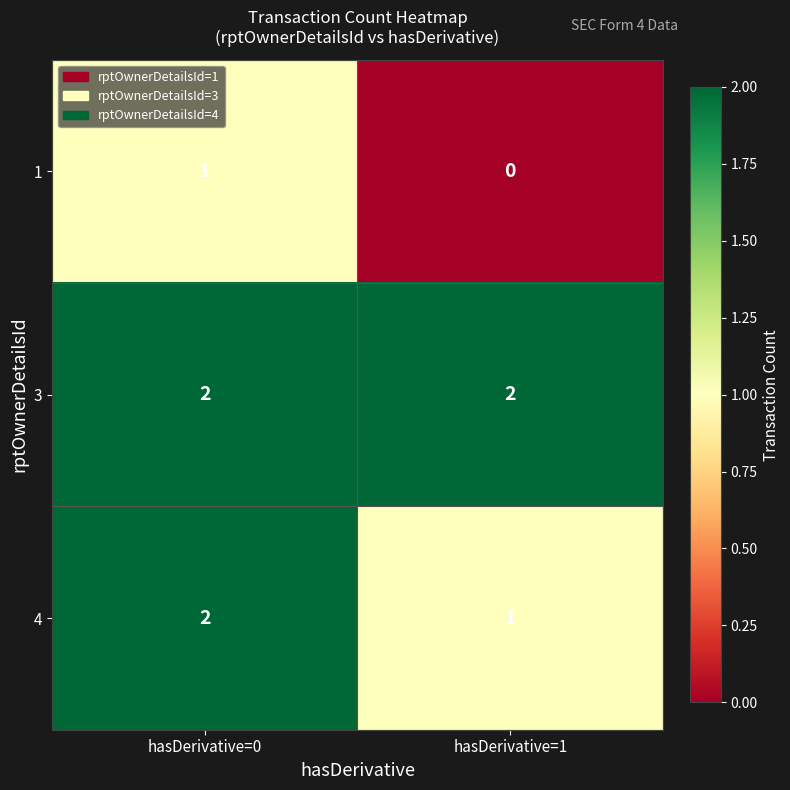

Which label corresponds to the smallest value in the chart?

hasDerivative=1